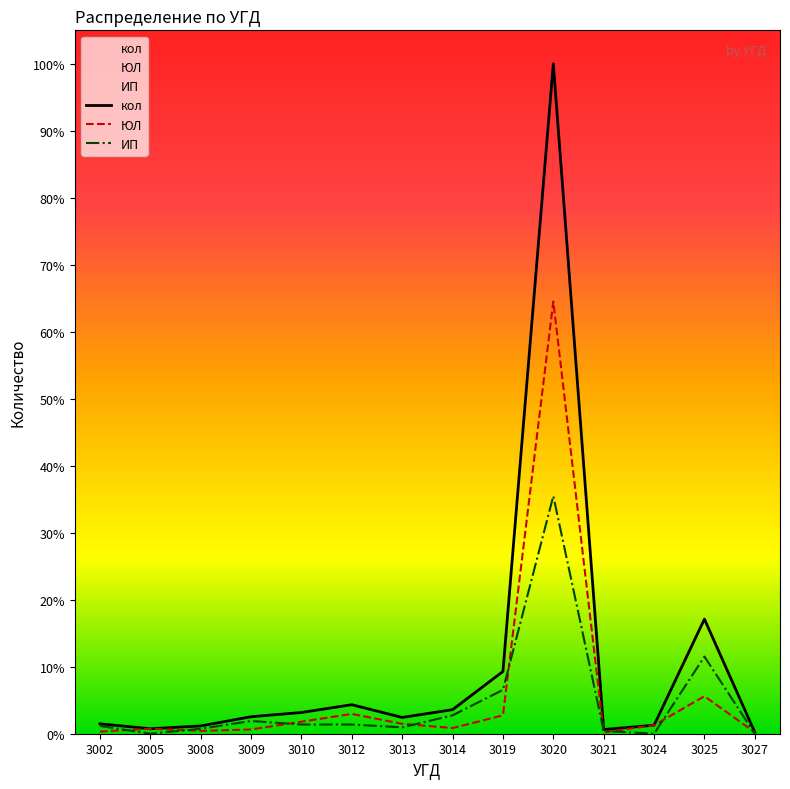

Between 3010 and 3005, which is larger?

3010